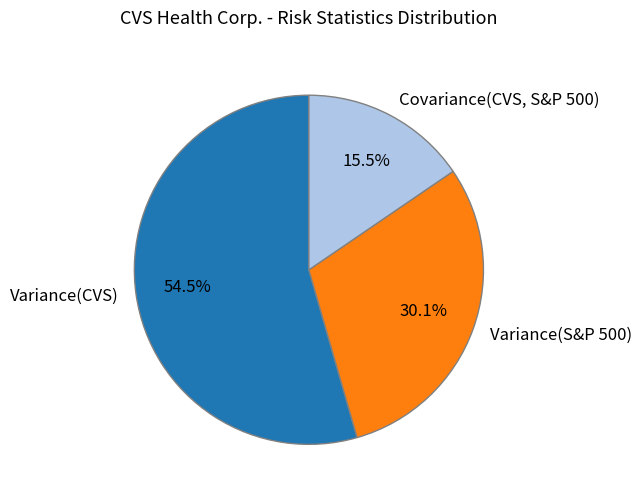

Which category has the biggest portion of the pie?

Variance(CVS)